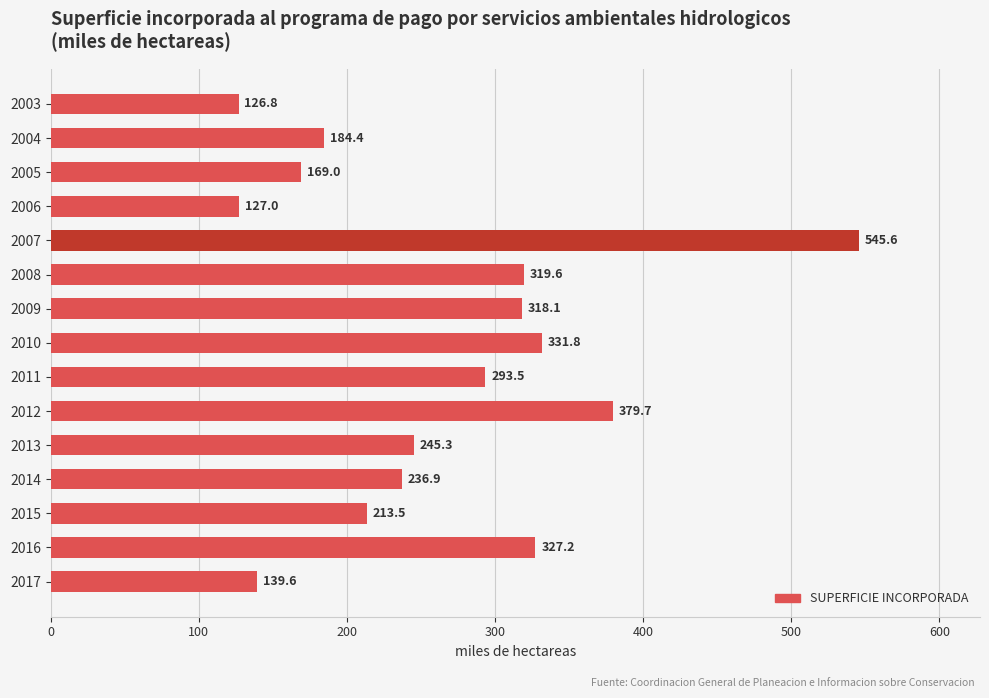

What is the difference between the second highest and minimum values?

252.9